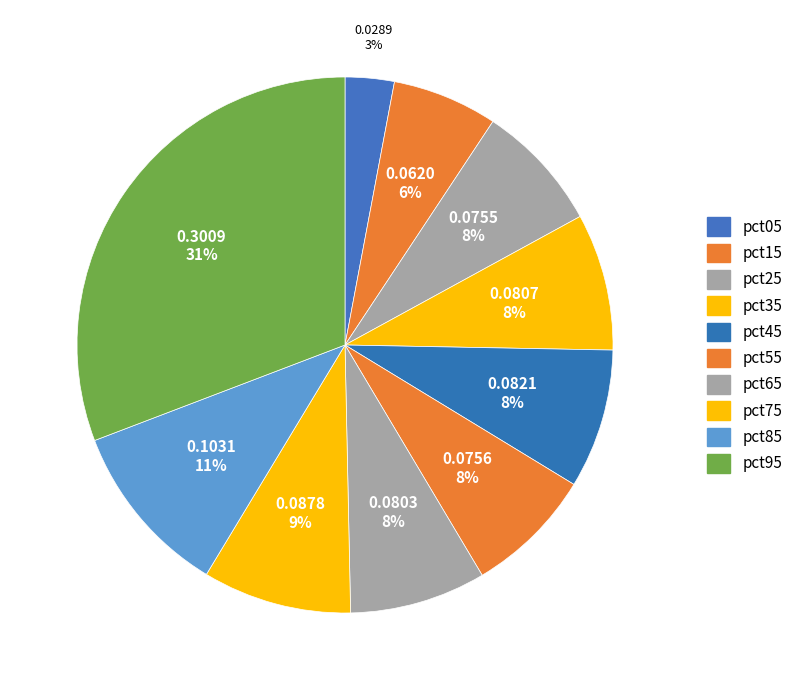

Count the number of slices in the pie.

10